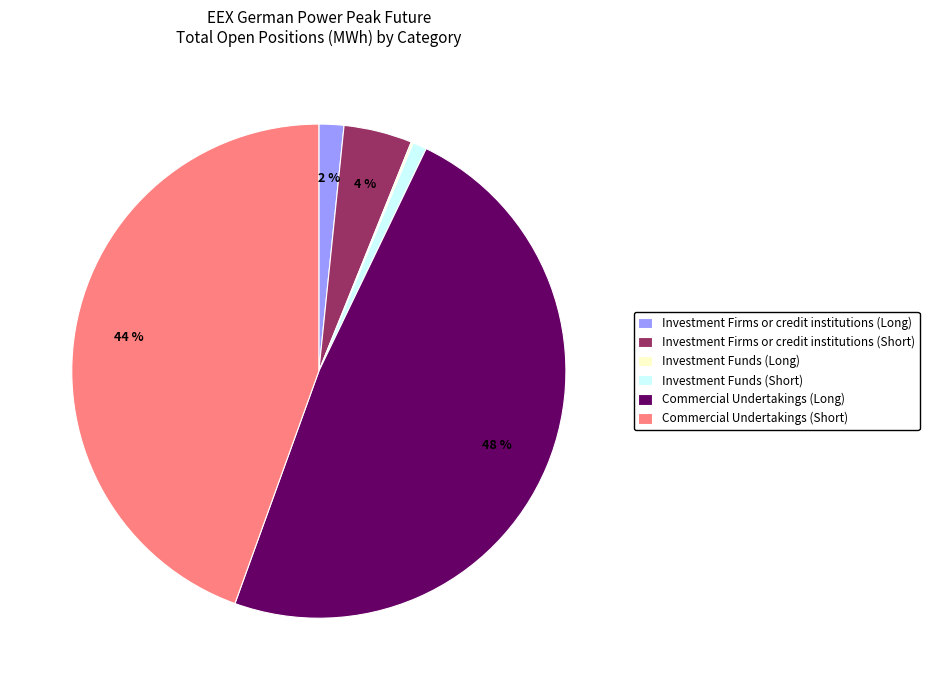

Between Commercial Undertakings (Long) and Investment Firms or credit institutions (Short), which is larger?

Commercial Undertakings (Long)